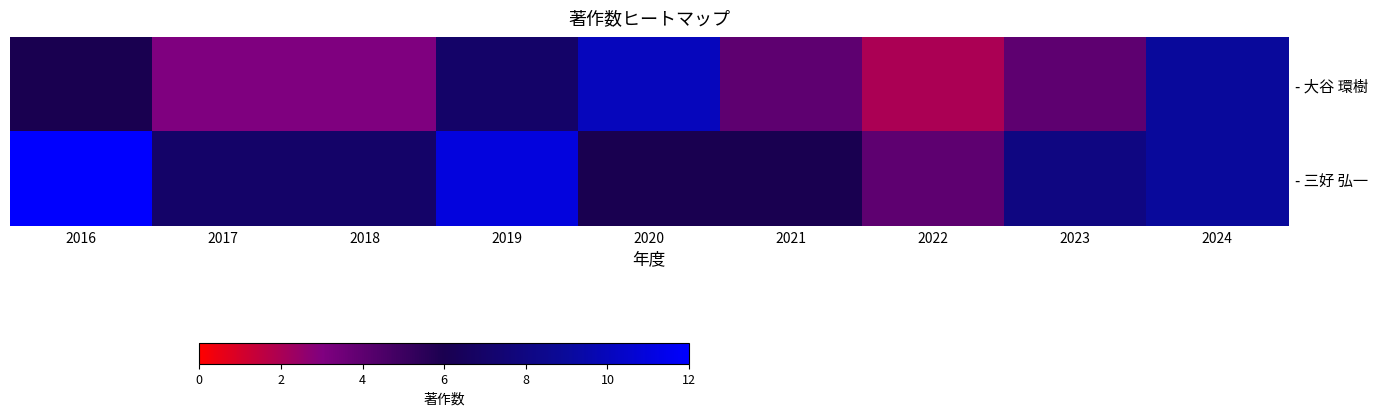

Rank the series by their maximum value, from highest to lowest.

- 三好 弘一, - 大谷 環樹